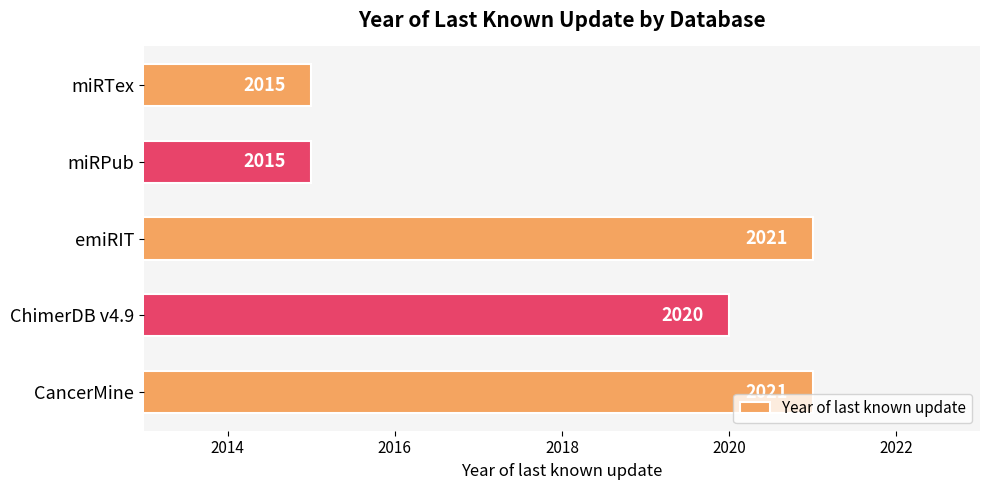

What is the greatest value displayed?

2021